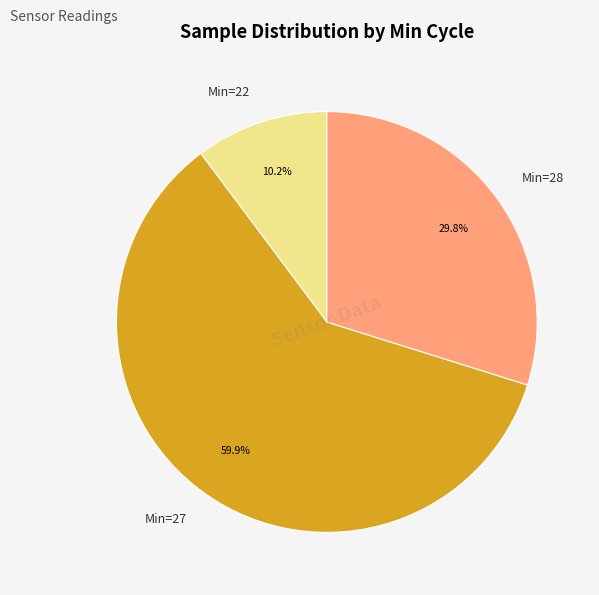

To the nearest percent, what is the average slice percentage?

33%